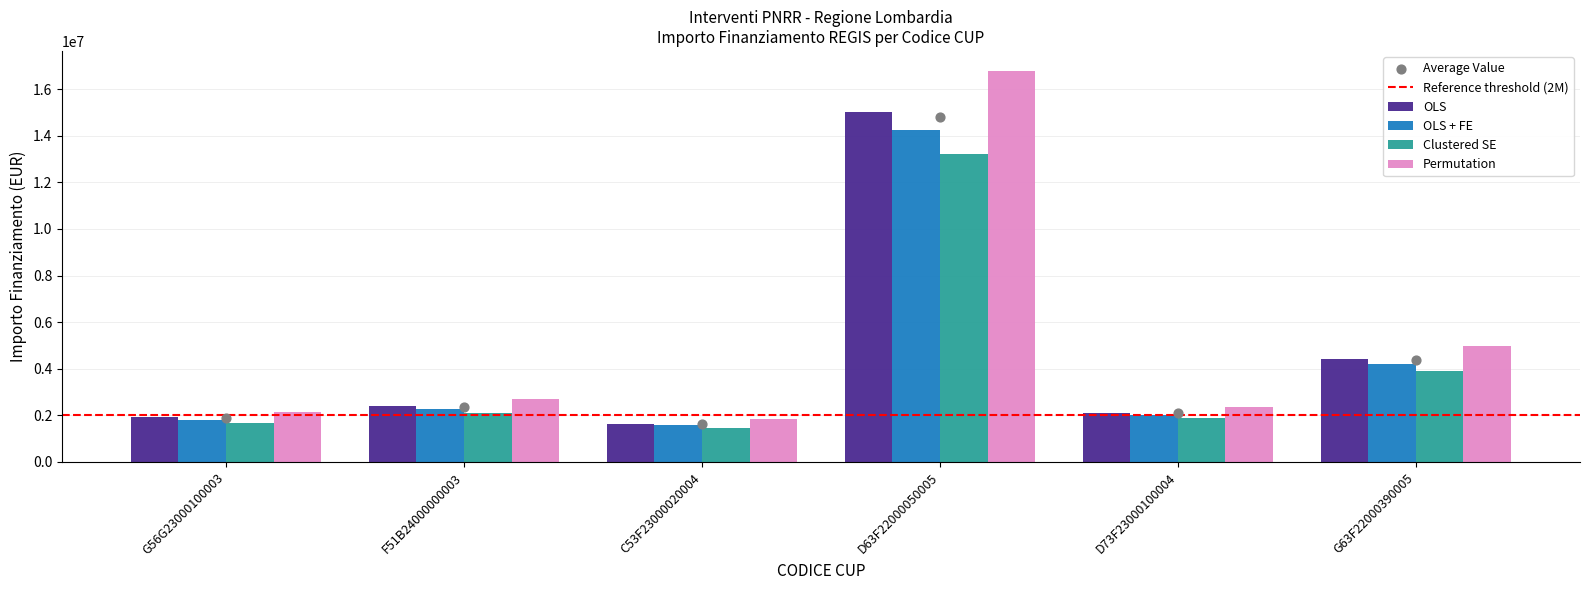

What is the total value across all series at C53F23000020004?

6521943.8